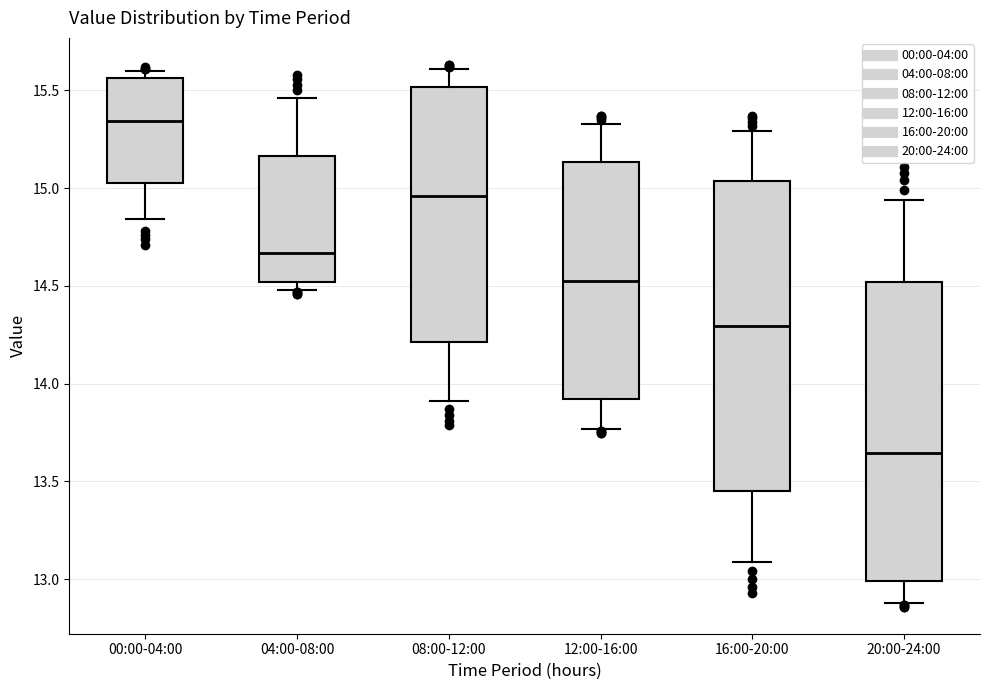

Which box has the highest median line?

00:00-04:00